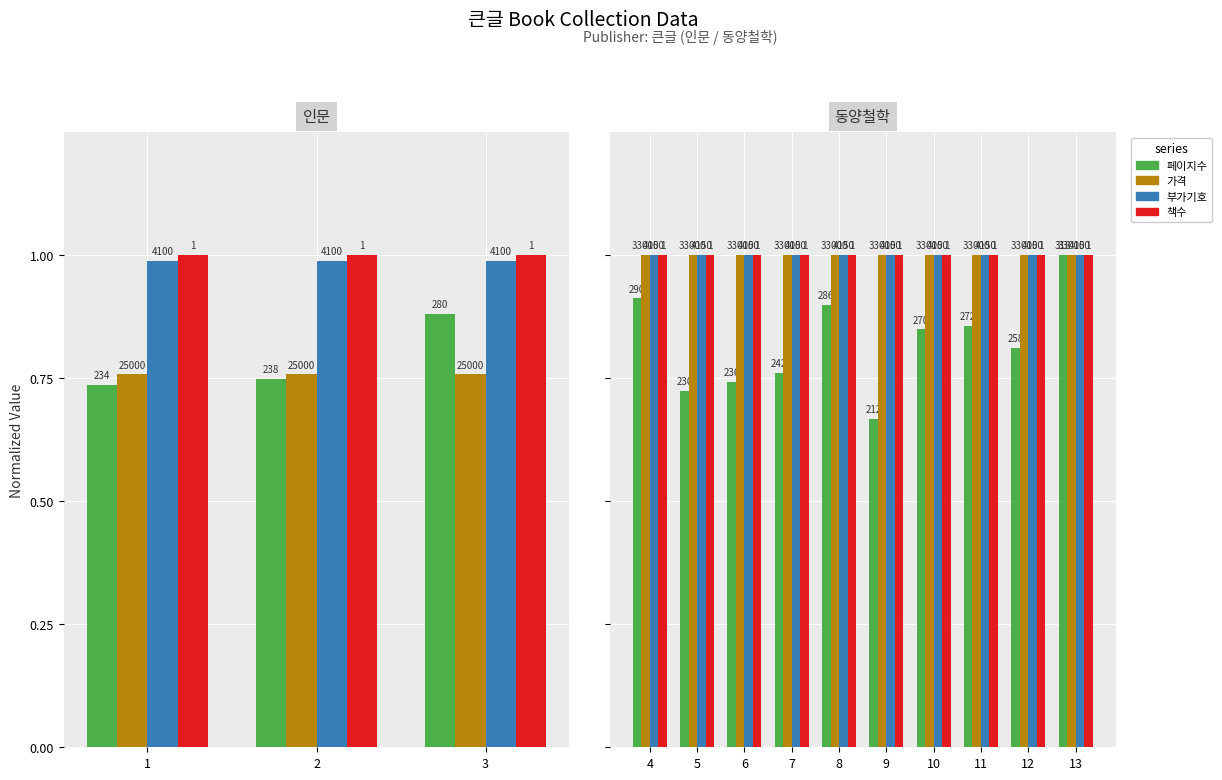

Count the number of categories in the chart.

10